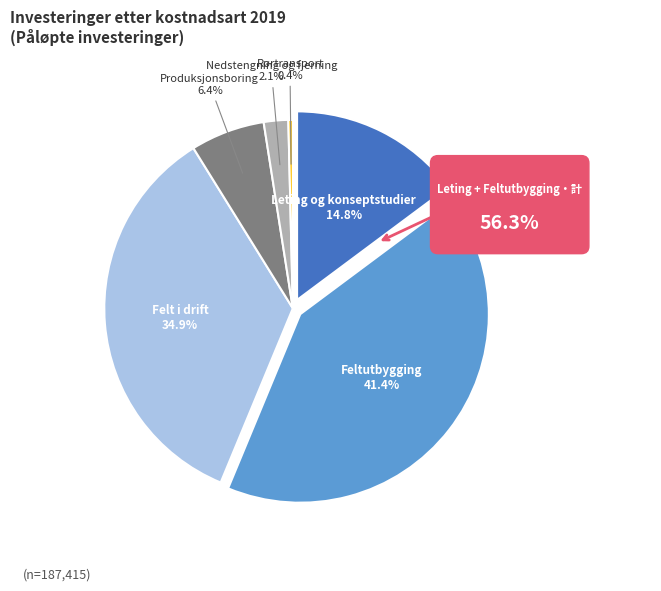

How many slices are in this pie chart?

6